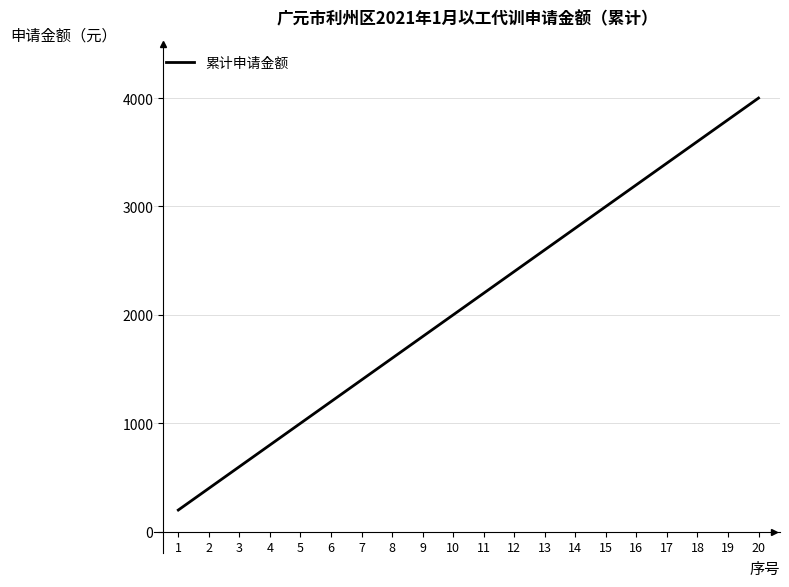

How many lines are shown in the chart?

1